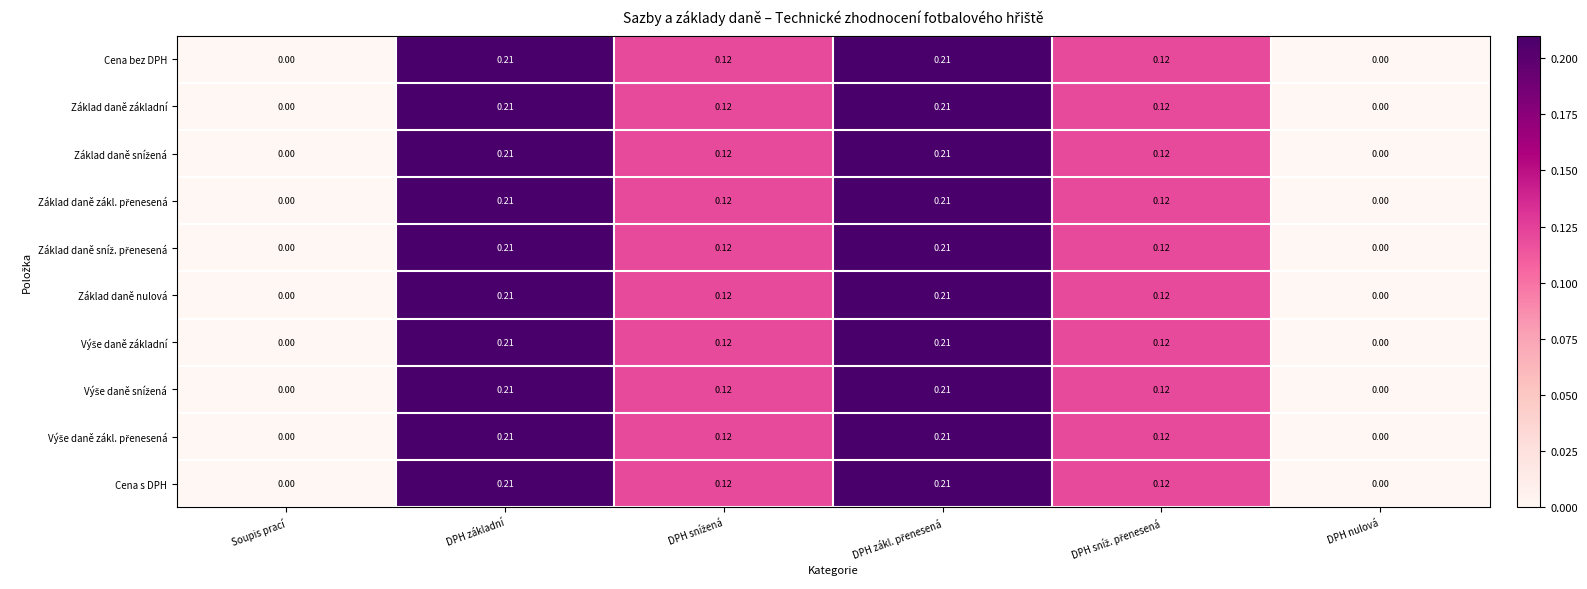

At which category is the sum across all series the highest?

DPH základní